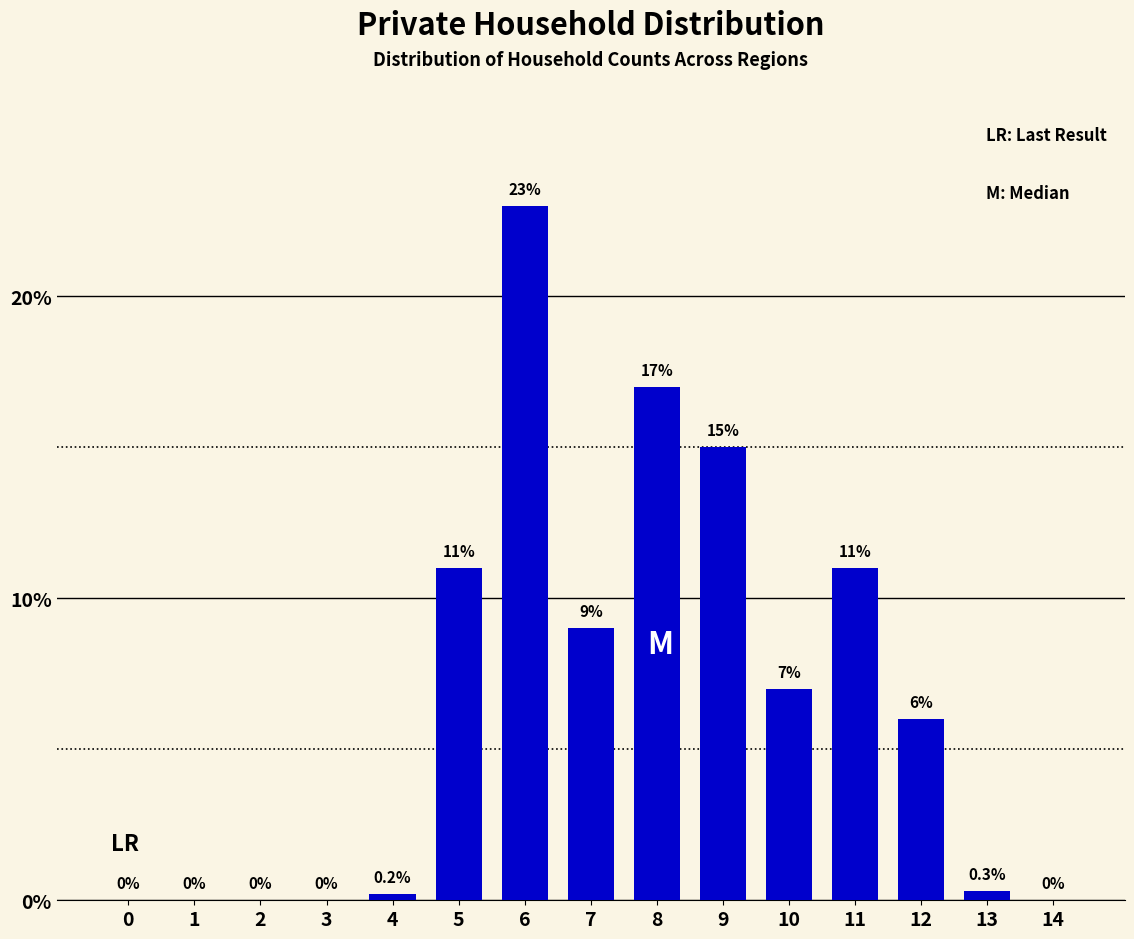

Reading left to right, transcribe all the data shown in this chart.

0=0.0	1=0.0	2=0.0	3=0.0	4=0.2	5=11.0	6=23.0	7=9.0	8=17.0	9=15.0	10=7.0	11=11.0	12=6.0	13=0.3	14=0.0